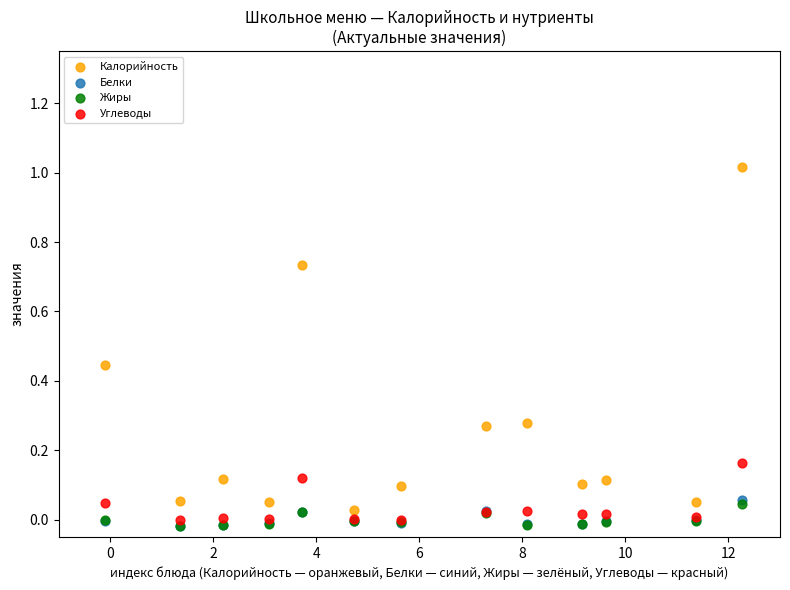

What are all the series names shown in the legend?

Калорийность, Белки, Жиры, Углеводы